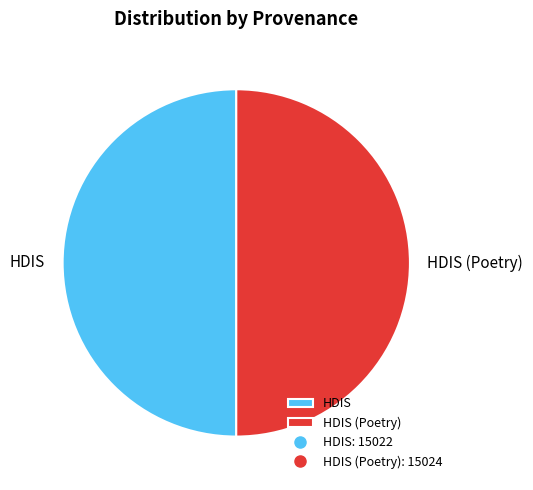

How many segments does this pie chart have?

2